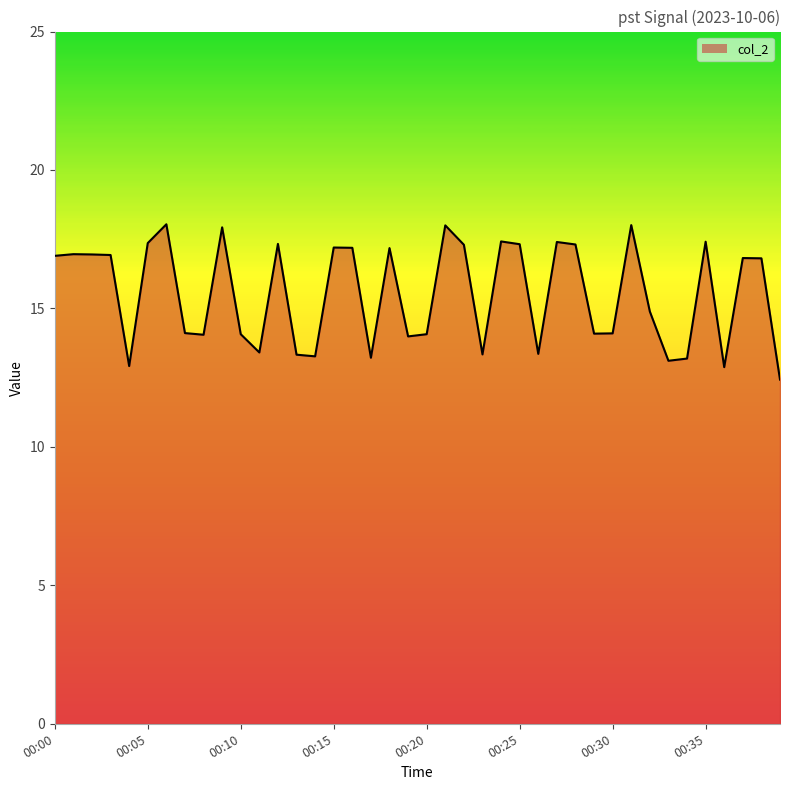

At which label does the data first exceed 16?

00:00